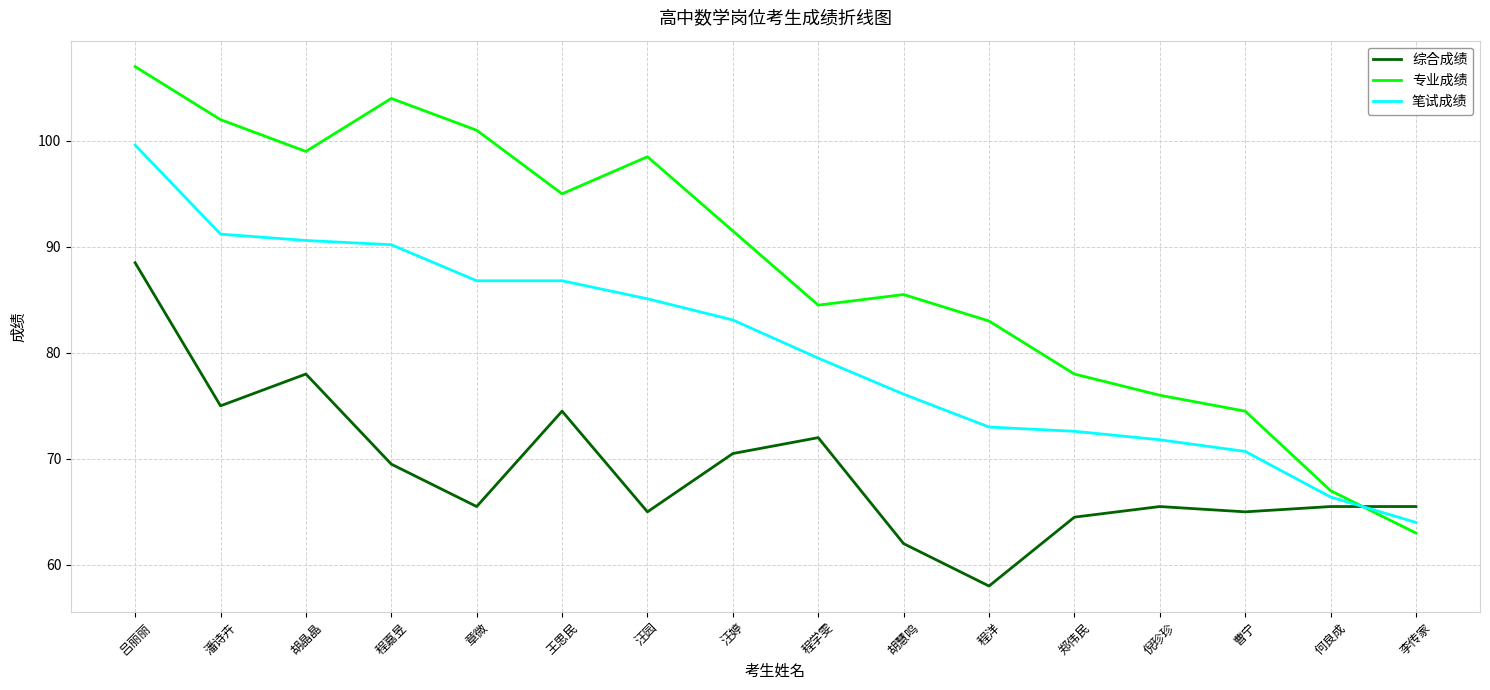

Reading right to left, transcribe all the data shown in this chart.

综合成绩: 65.5	65.5	65.0	65.5	64.5	58.0	62.0	72.0	70.5	65.0	74.5	65.5	69.5	78.0	75.0	88.5
专业成绩: 63.0	67.0	74.5	76.0	78.0	83.0	85.5	84.5	91.5	98.5	95.0	101.0	104.0	99.0	102.0	107.0
笔试成绩: 64.0	66.4	70.7	71.8	72.6	73.0	76.1	79.5	83.1	85.1	86.8	86.8	90.2	90.6	91.2	99.6